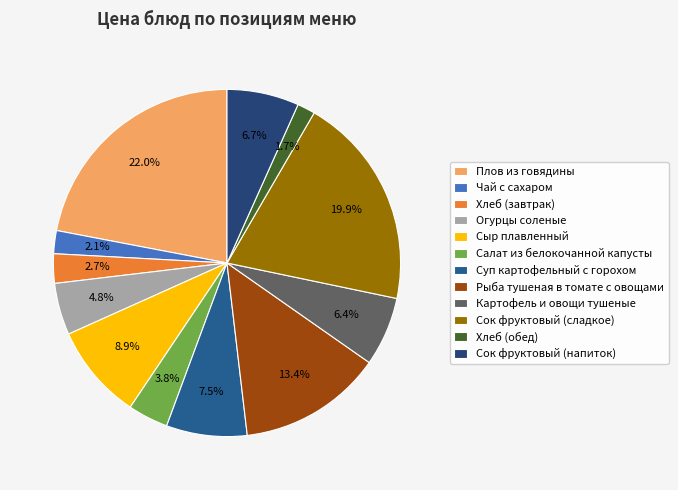

What portion of the pie excludes Огурцы соленые?

95.2%